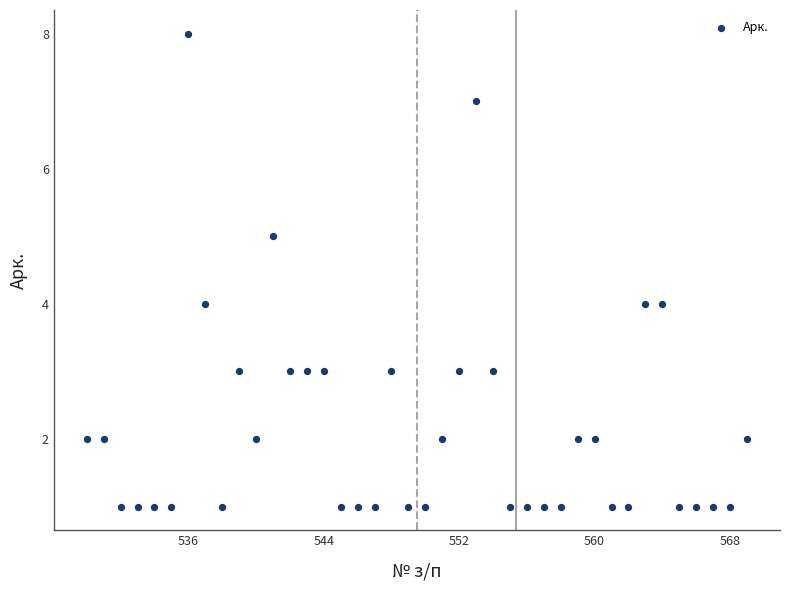

What is the range of Y values (max minus min)?

7